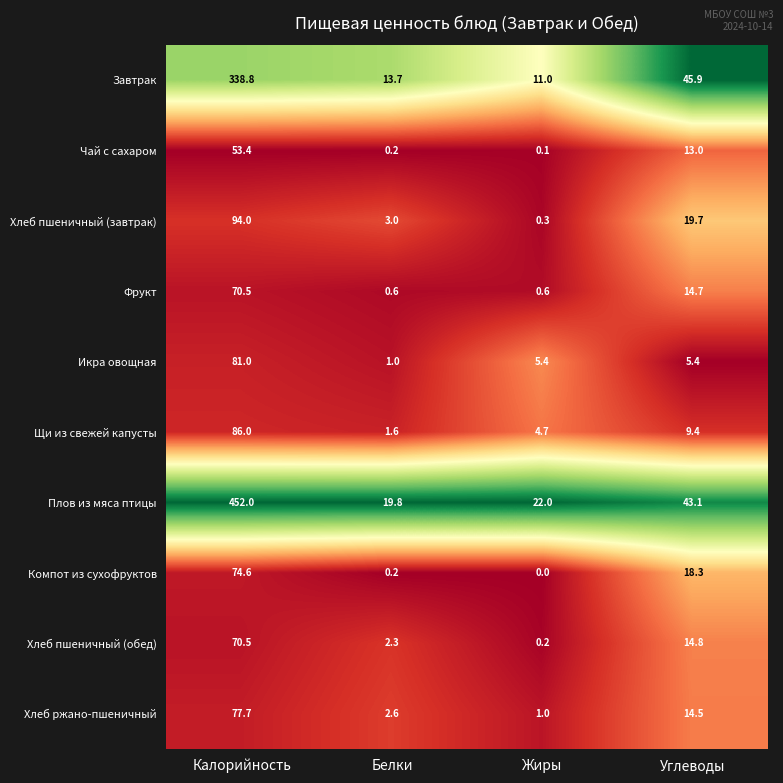

True or false: Хлеб пшеничный (завтрак) has a value of 3.0 at Белки.

True